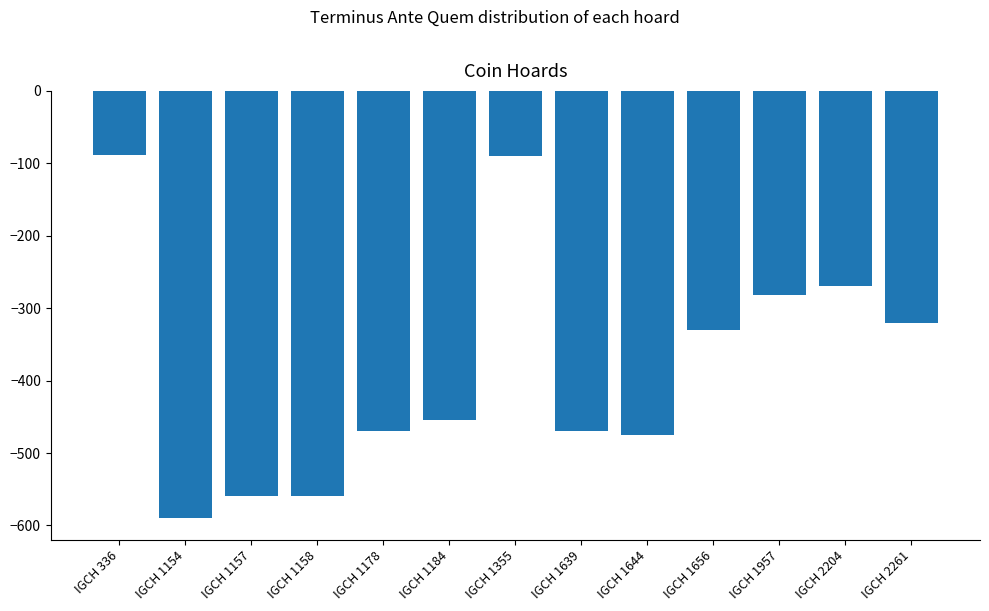

What is the greatest value displayed?

-88